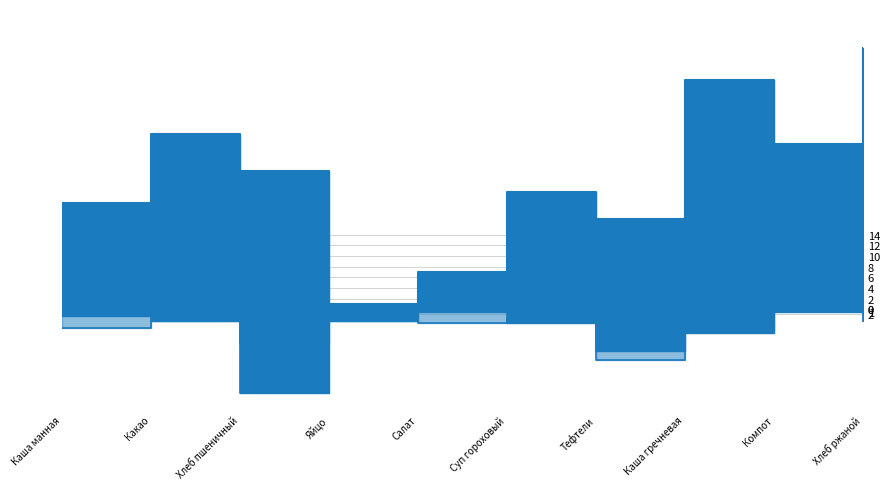

Reading left to right, extract all data points from this chart.

Белки: 3	5	36	5	1	6	18	10	1	5
Жиры: 8	5	15	5	6	4	22	9	0	1
Углеводы: 20	33	26	1	7	22	17	43	31	49